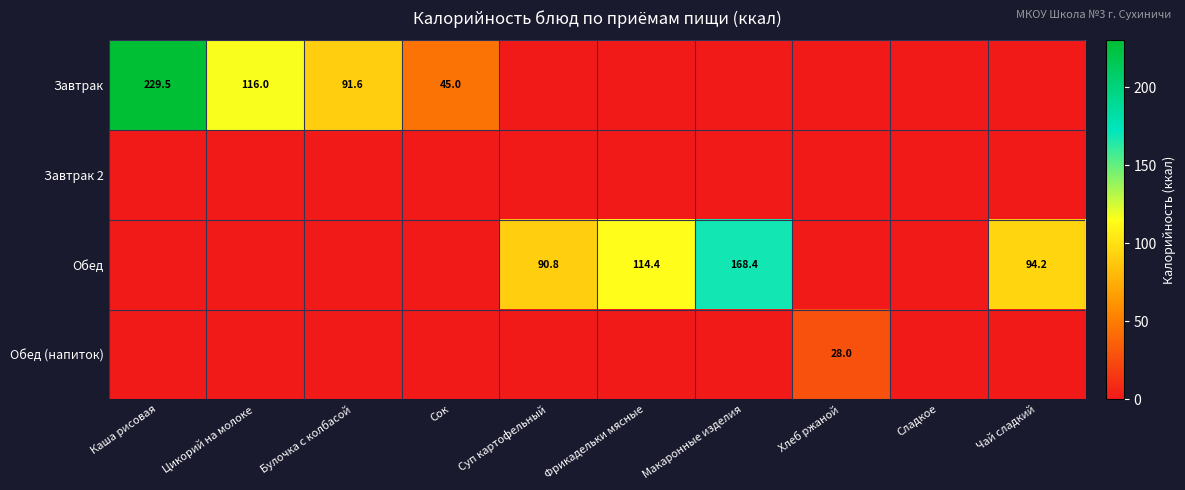

What is the greatest value displayed?

229.5